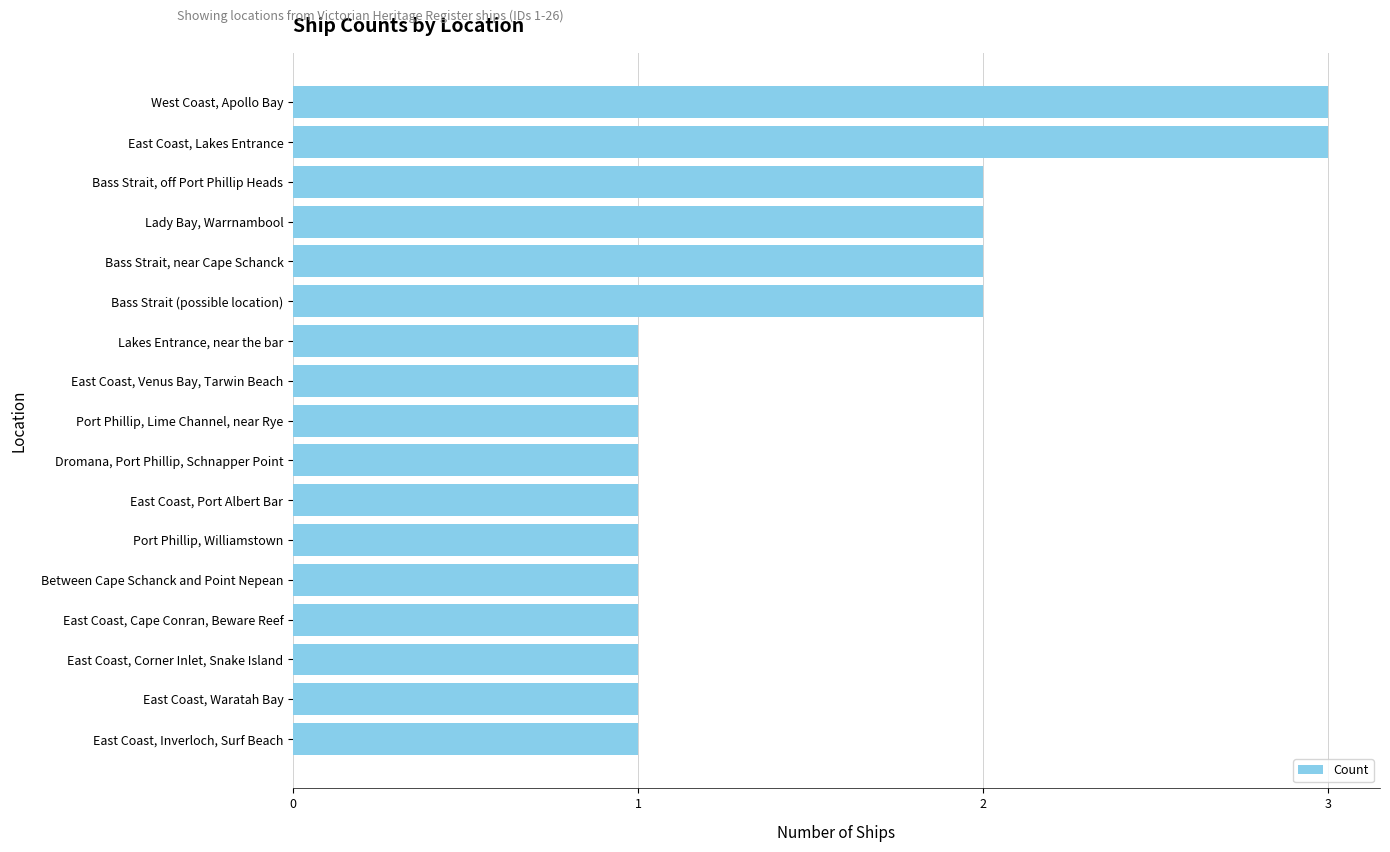

What is the average value?

1